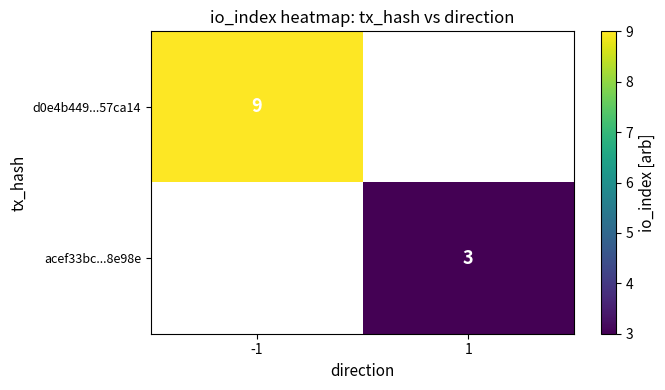

The value of acef33bc...8e98e at 1 is 3. True or false?

True